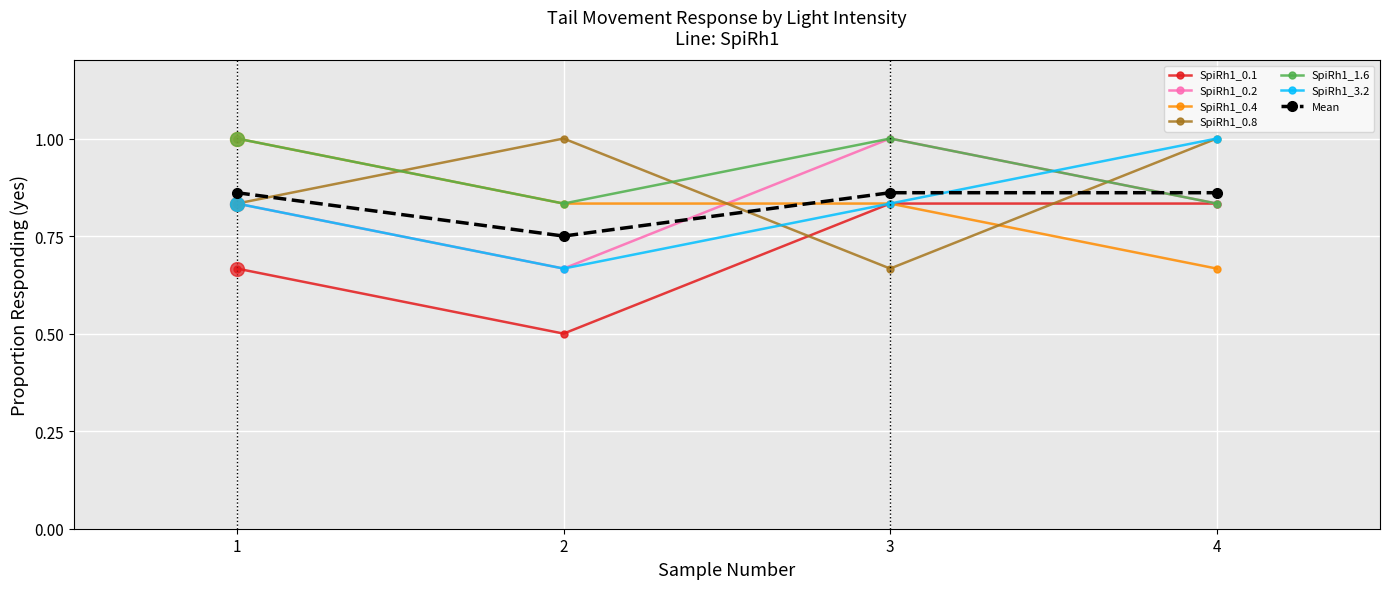

The value of Mean at 2 is 1.3. True or false?

False